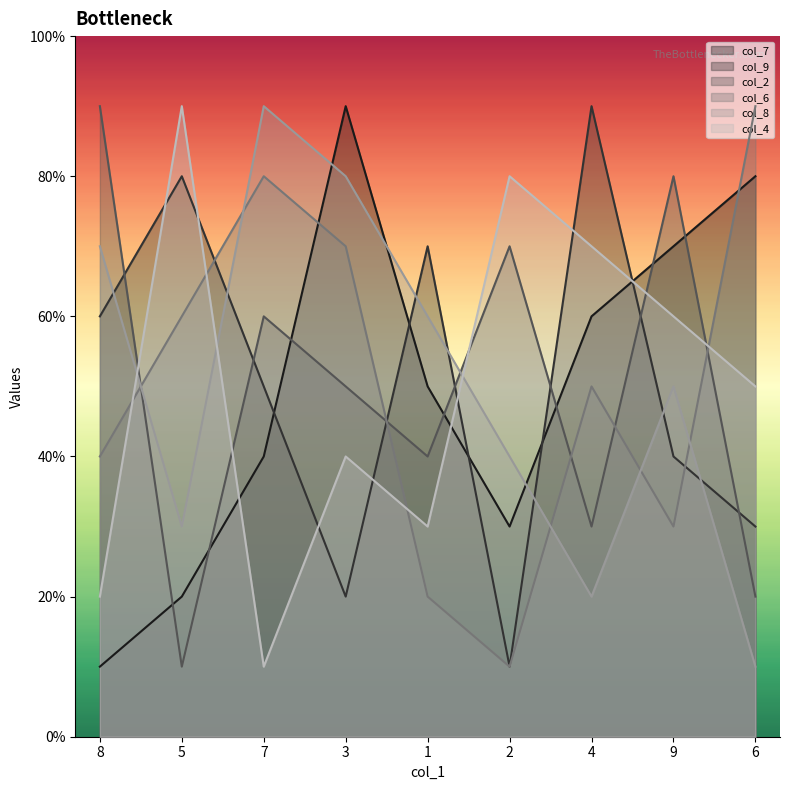

Where does the col_7 series first go above 5?

3